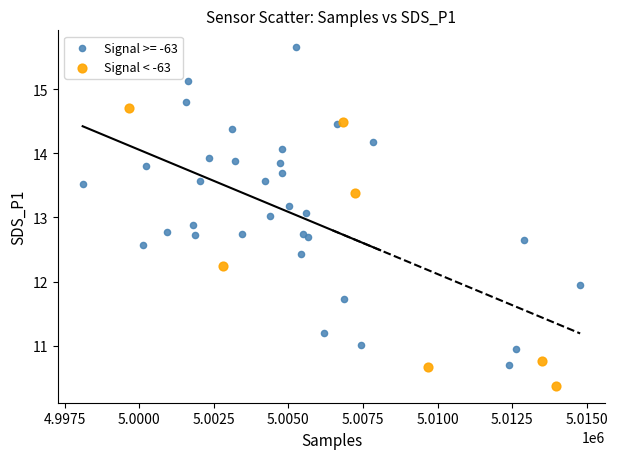

Which series has the largest Y range (max minus min)?

Signal >= -63